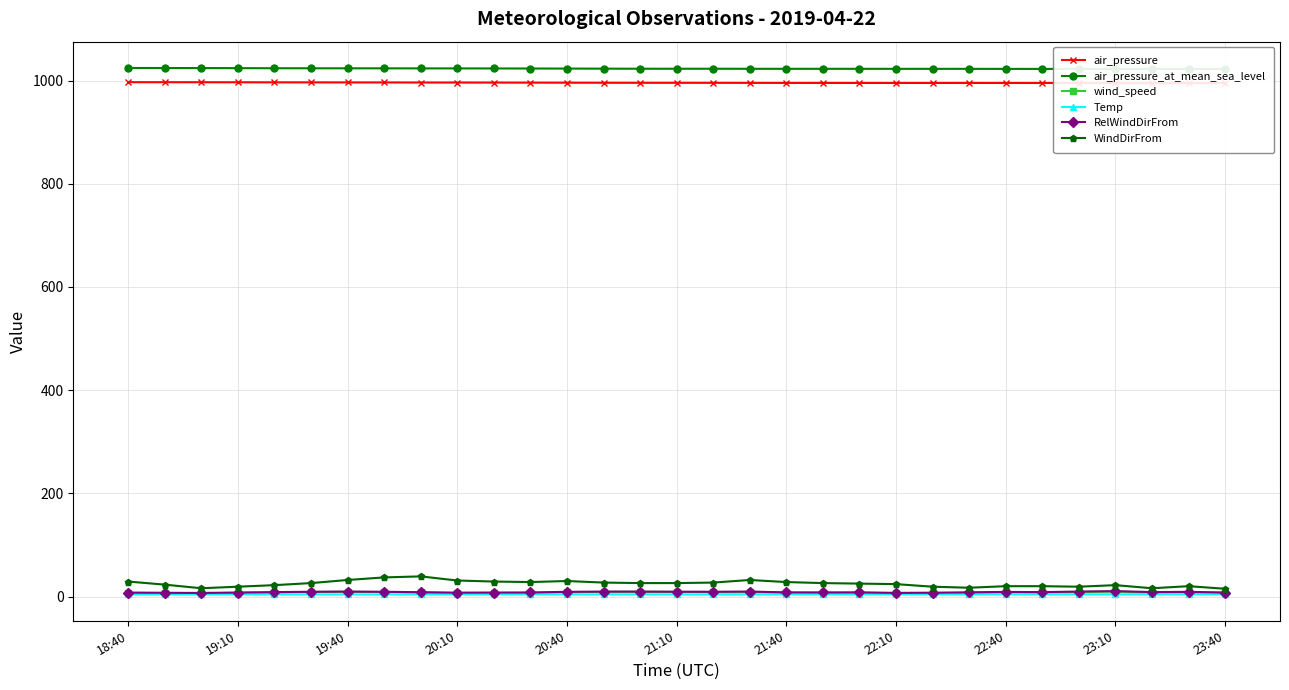

True or false: RelWindDirFrom has a value of 7.8 at 11.

True